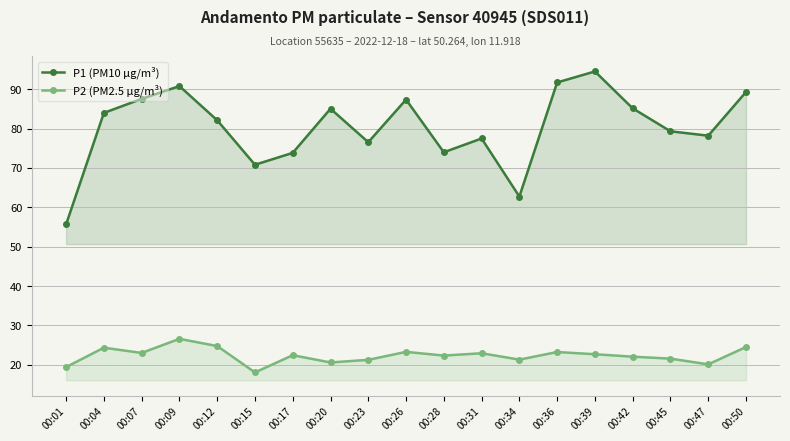

How many data points in P1 (PM10 µg/m³) are less than 82?

9